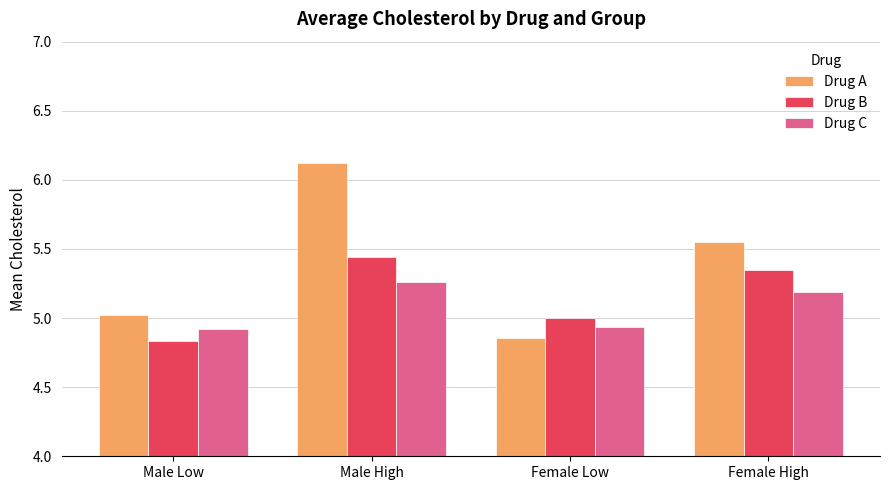

At which category does the chart reach its peak across all series?

Male High